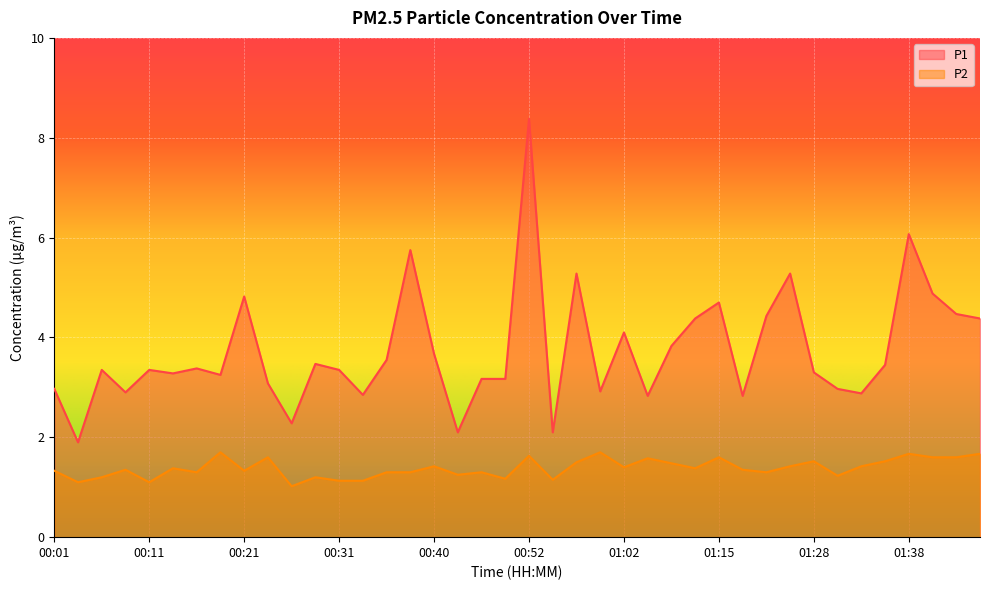

Read the P2 value at 00:28.

1.2